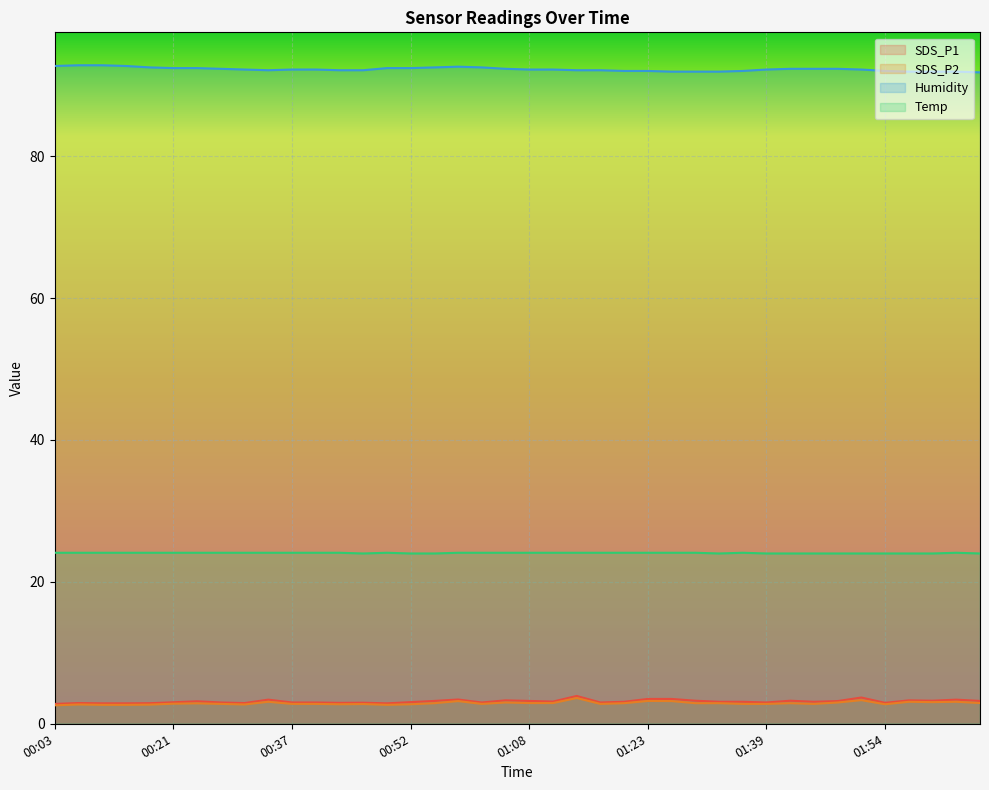

What are all the series names shown in the legend?

SDS_P1, SDS_P2, Humidity, Temp